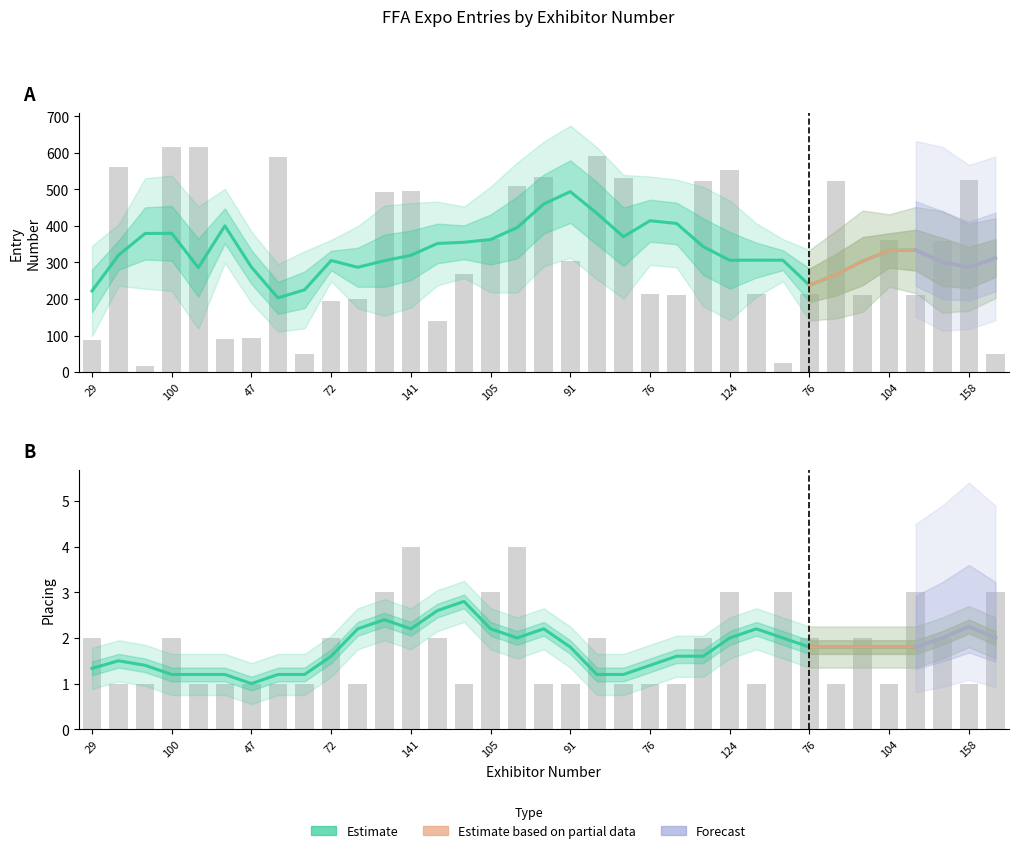

True or false: Placing has a value of 3 at 35.

True